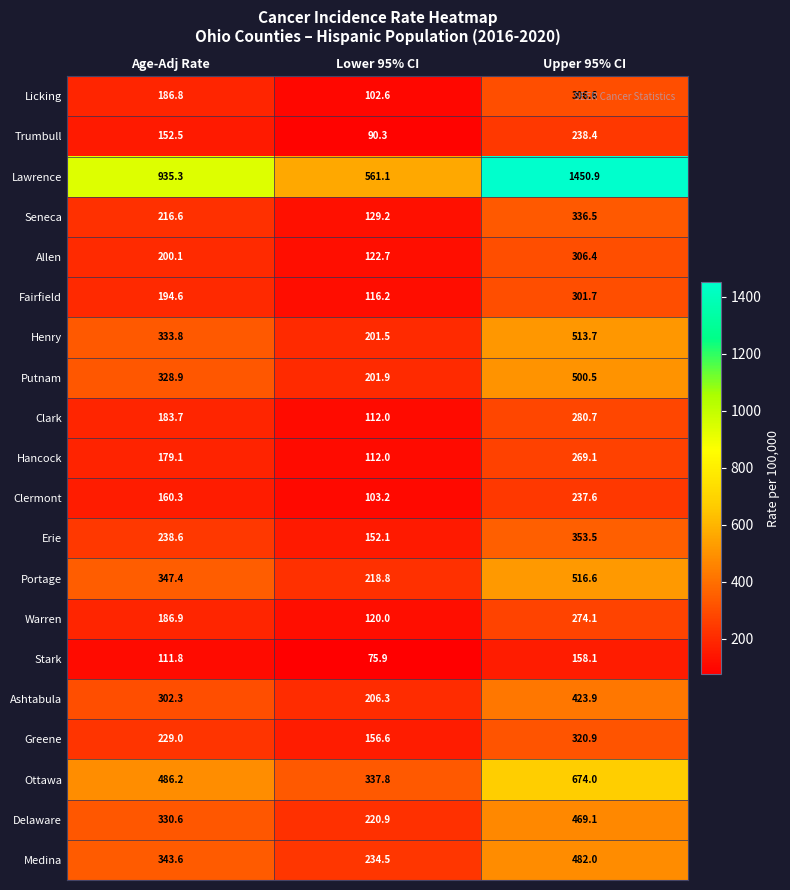

What is the spread (max minus min) of values at Lower 95% CI?

485.2